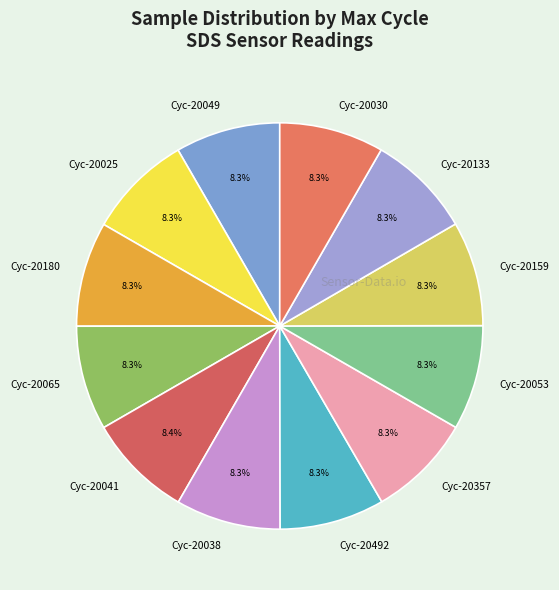

Is Cyc-20159 the majority of the pie?

No